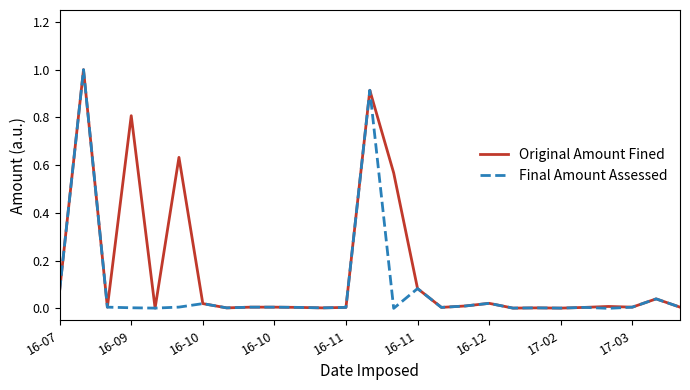

How many lines are shown in the chart?

2